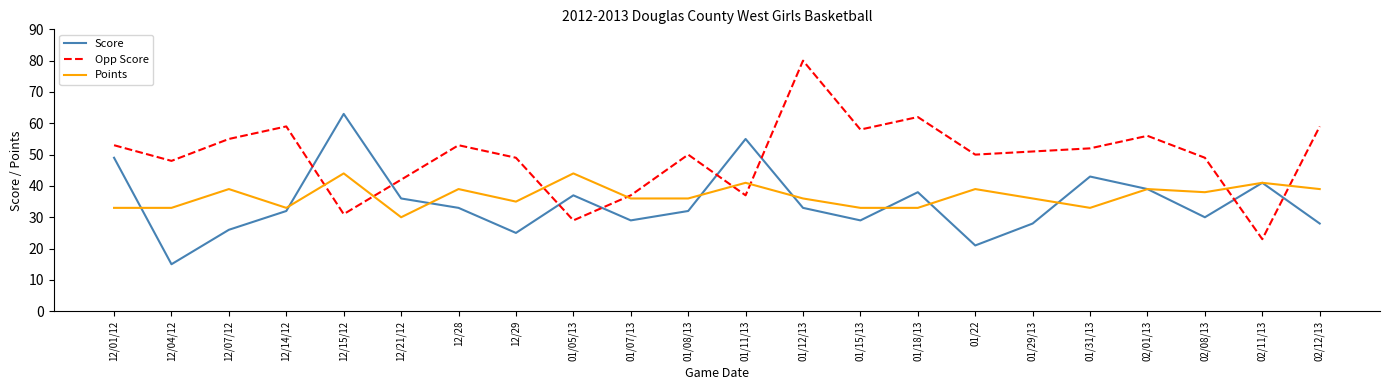

What is the spread (max minus min) of values at 01/15/13?

29